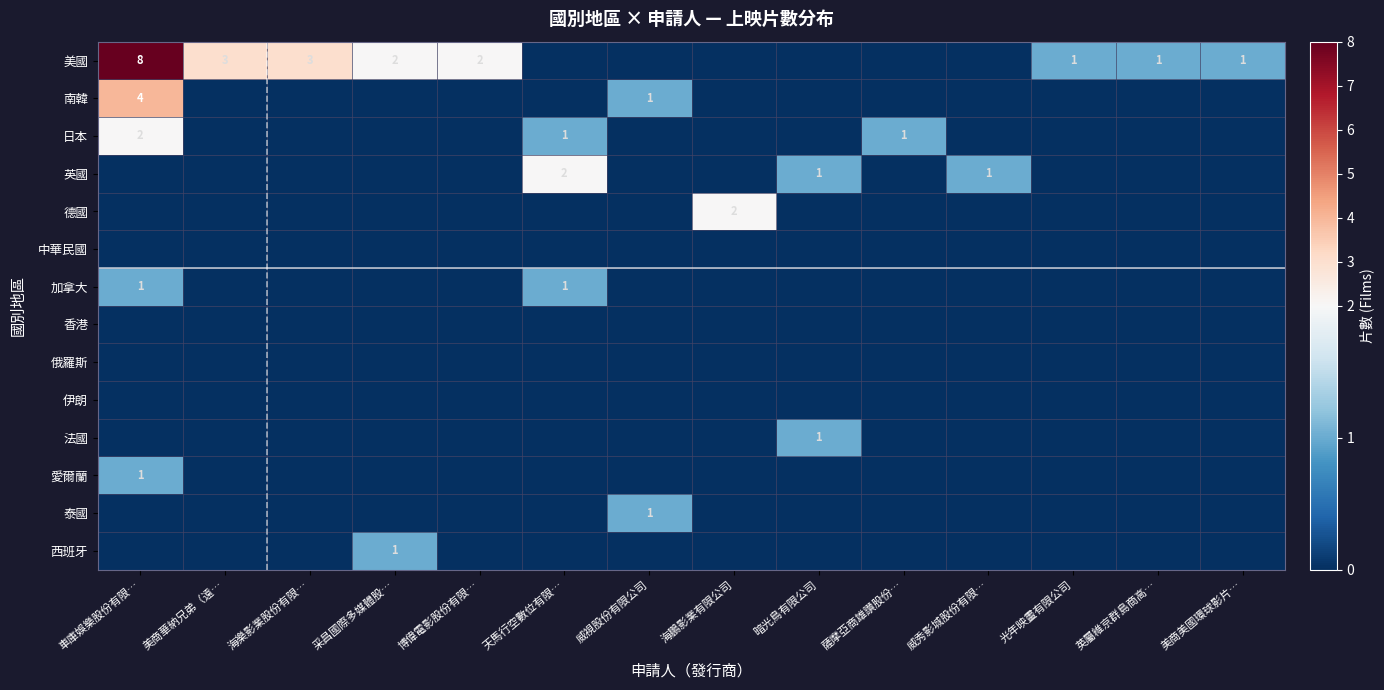

Which has a higher value, 采昌國際多媒體股… or 威秀影城股份有限…?

采昌國際多媒體股…